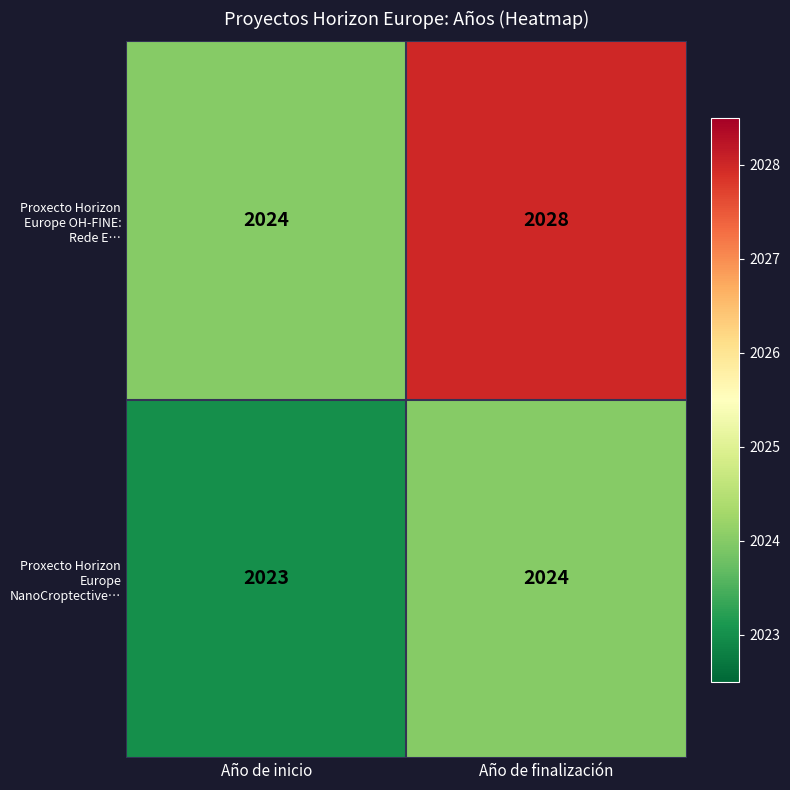

How many data points does each series have?

2